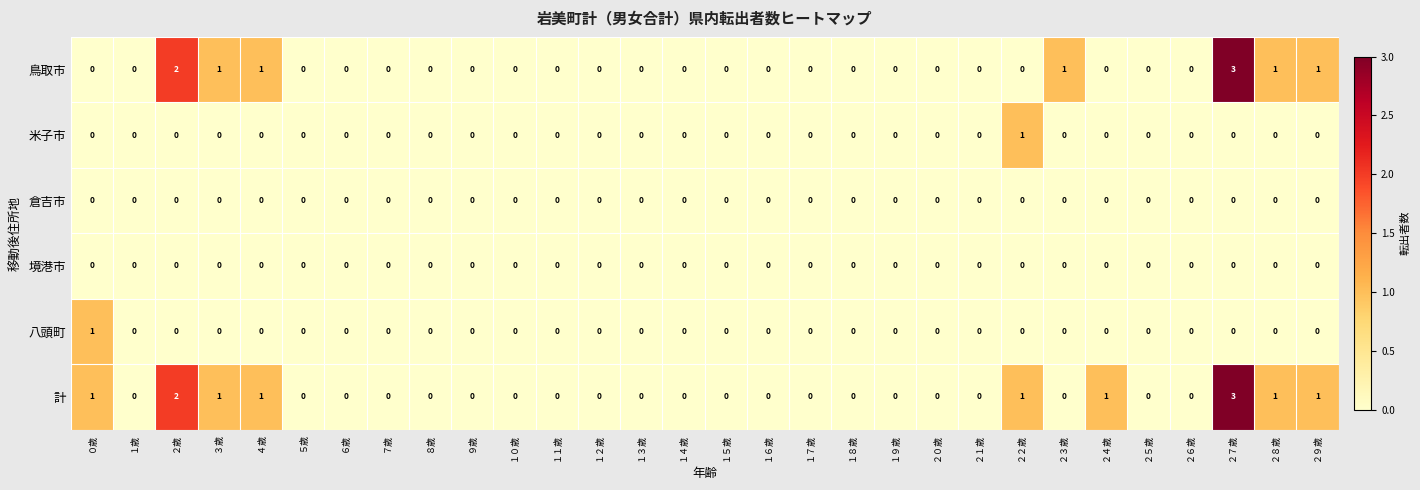

Which series has the largest total across all categories?

計